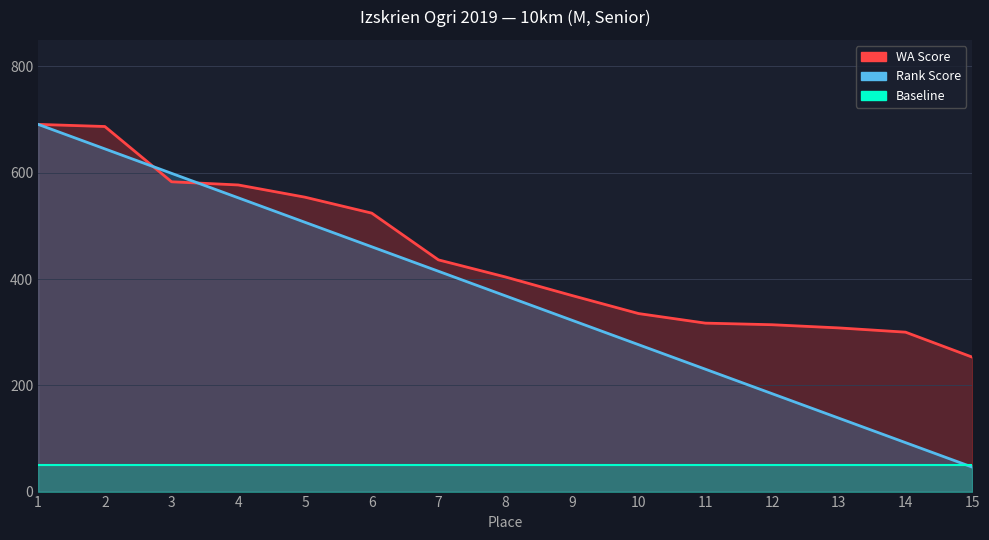

The Place (inverted) series shows 691.0 at 1. True or false?

True